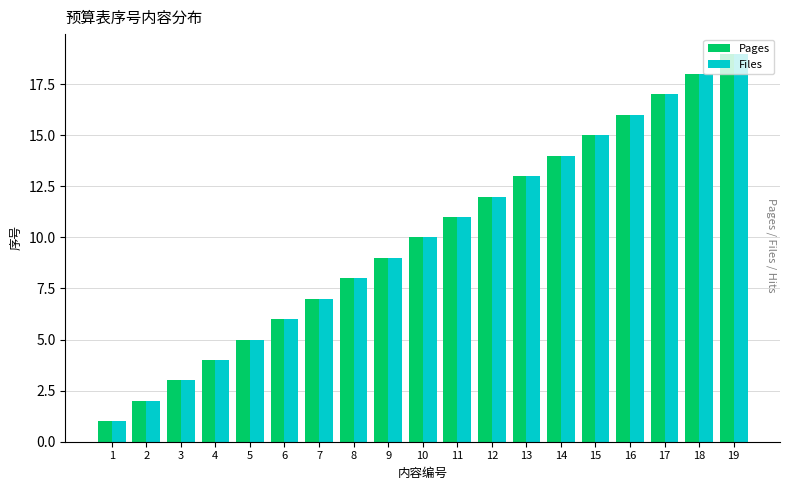

What is the difference between the maximum and second lowest values in the Files series?

17